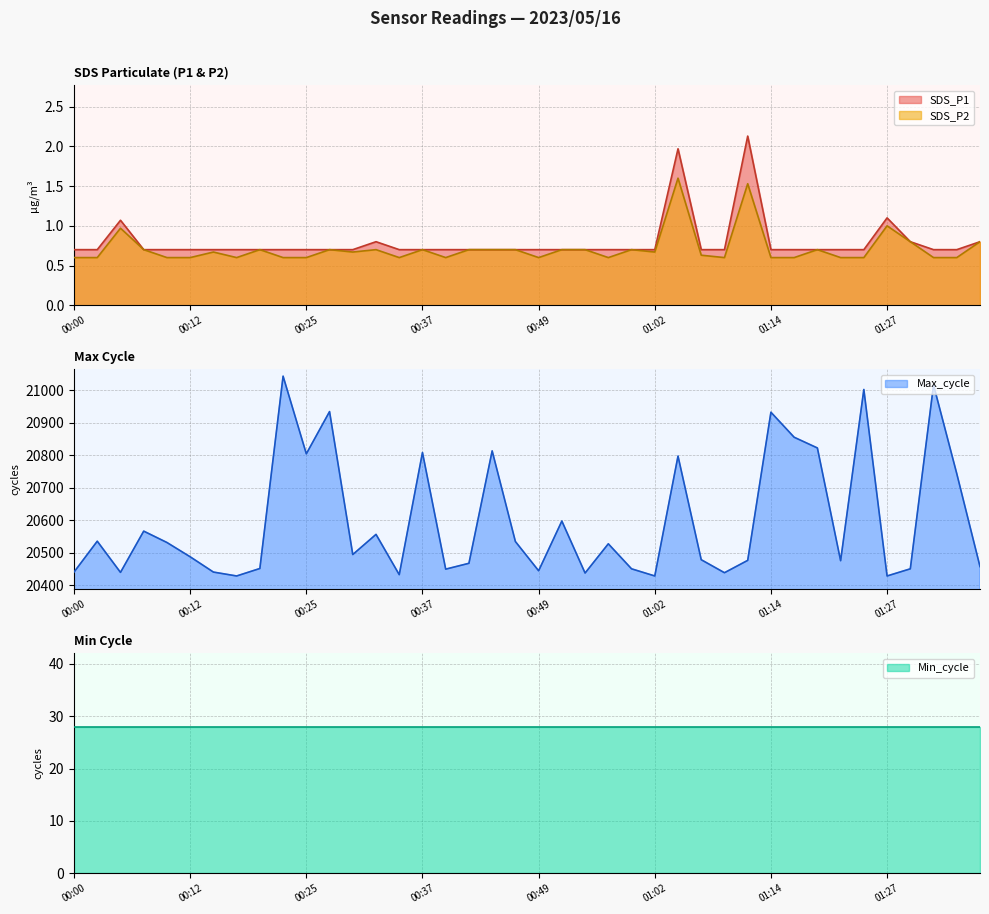

The SDS_P2 series shows 0.6 at 00:10. True or false?

True